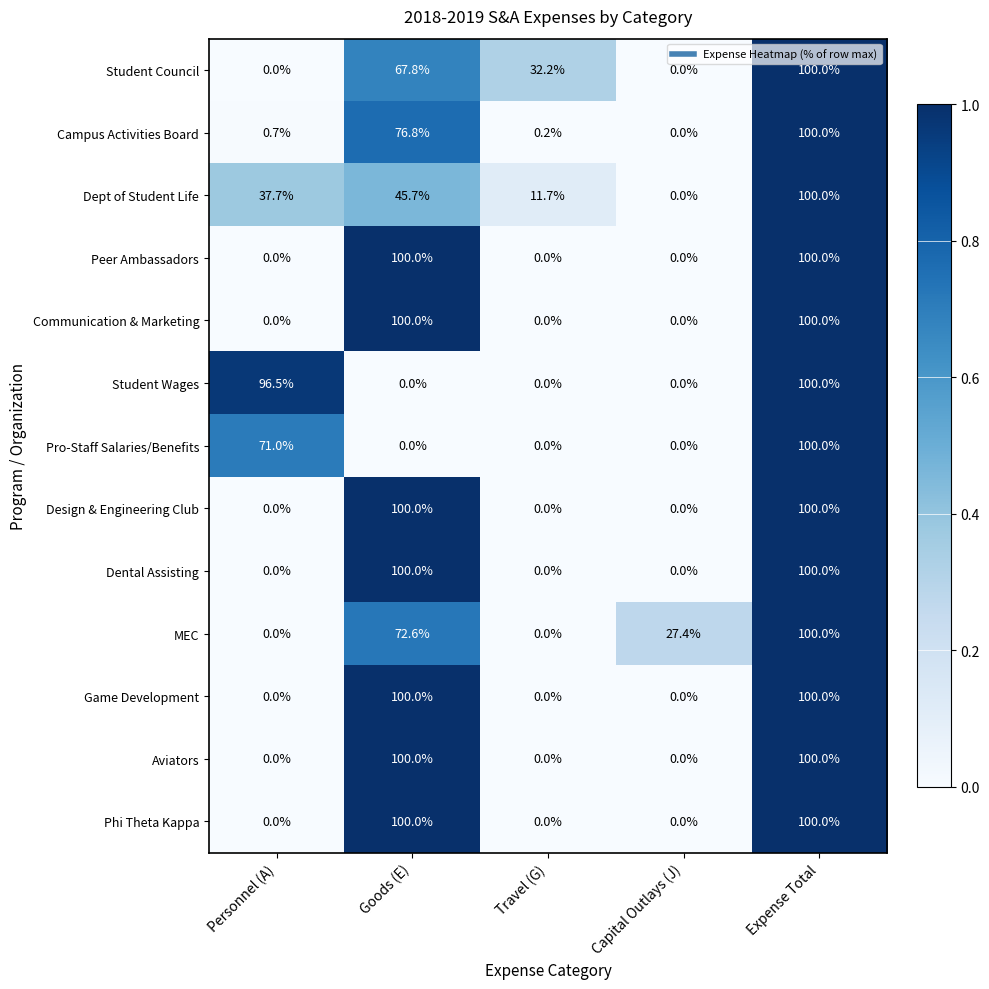

What is the spread (max minus min) of values at Personnel (A)?

96.5